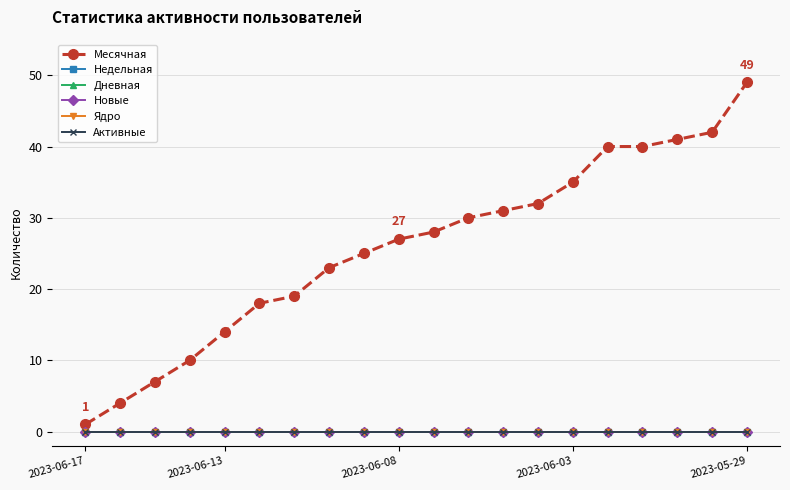

Does the chart have visible grid lines?

Yes